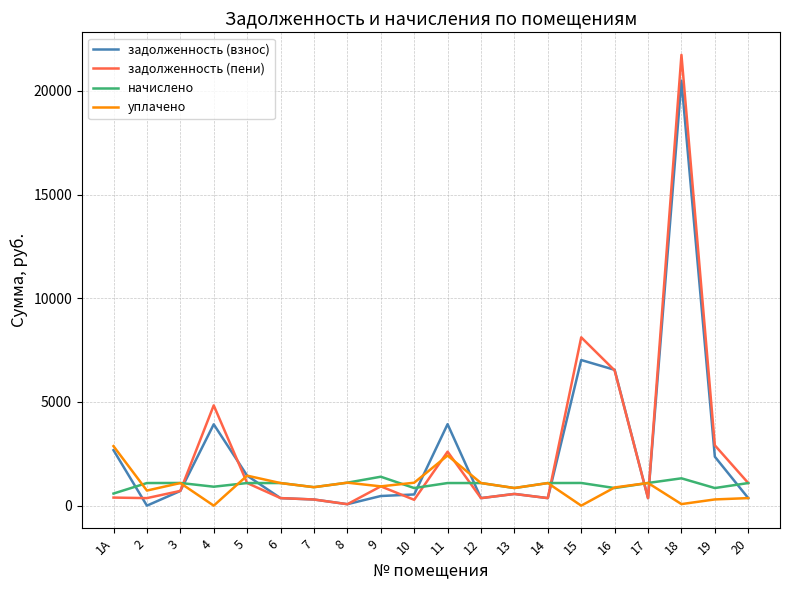

What is the average value of the начислено series?

1025.9